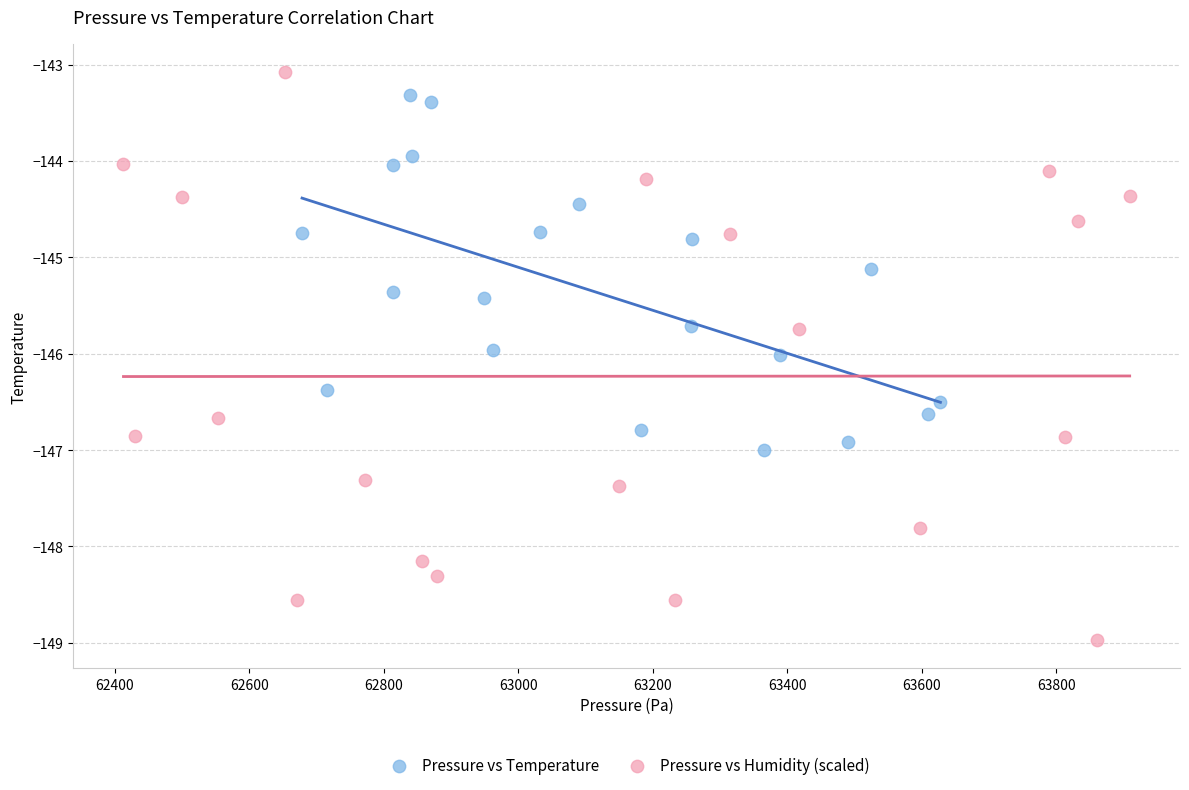

Which series reaches the minimum Y coordinate?

Pressure vs Humidity (scaled)